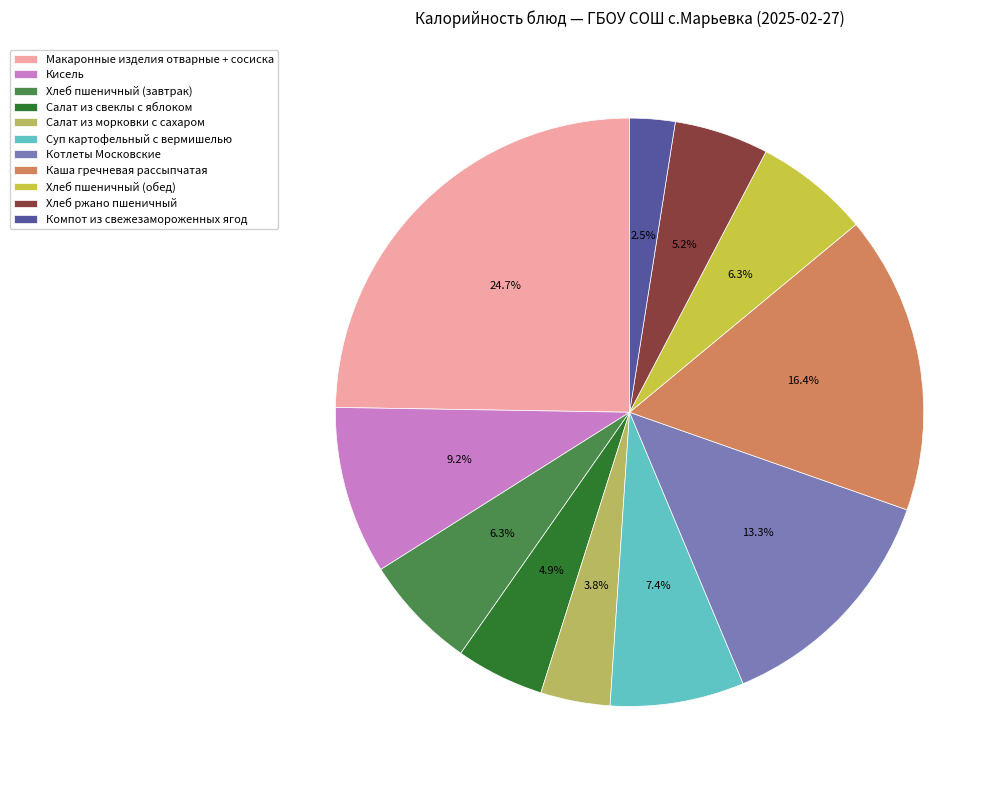

Which slice is the largest?

Макаронные изделия отварные + сосиска